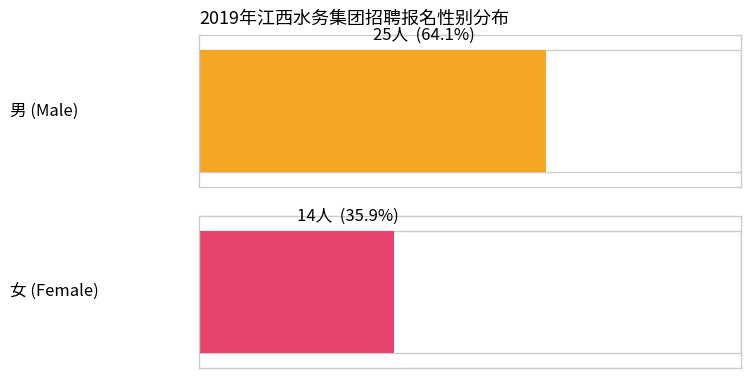

The 女 series shows 1 at 21. True or false?

False